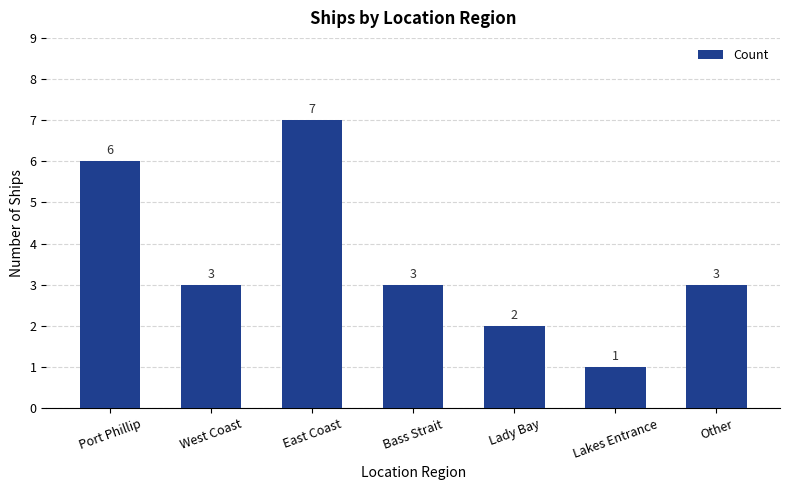

Where does the data first go above 3?

Port Phillip